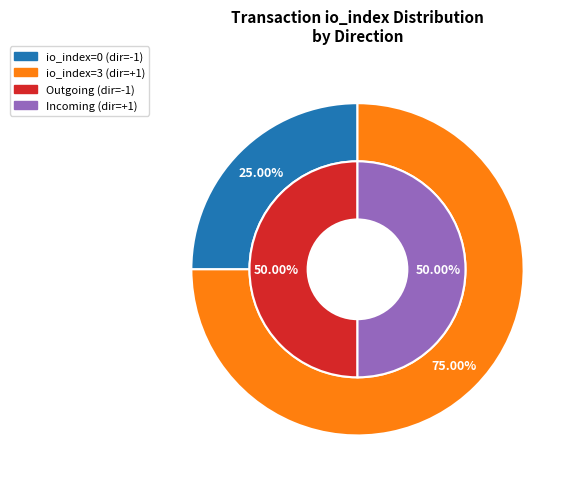

Between 1 and 0, which is larger?

1